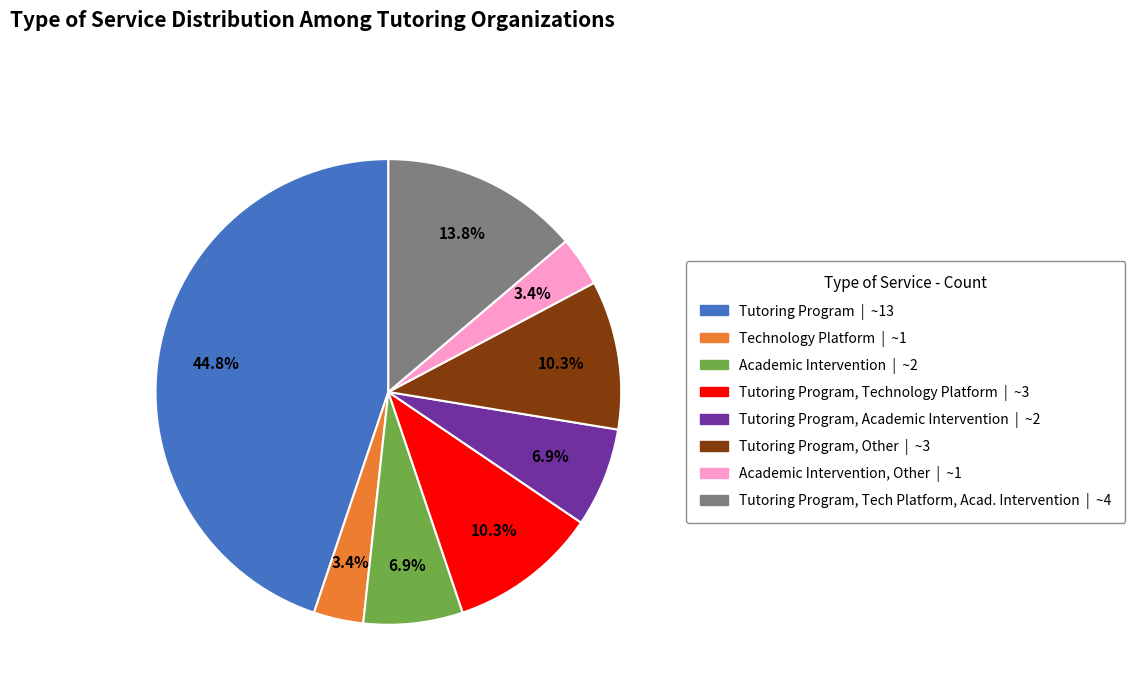

Does any single category account for the majority?

No